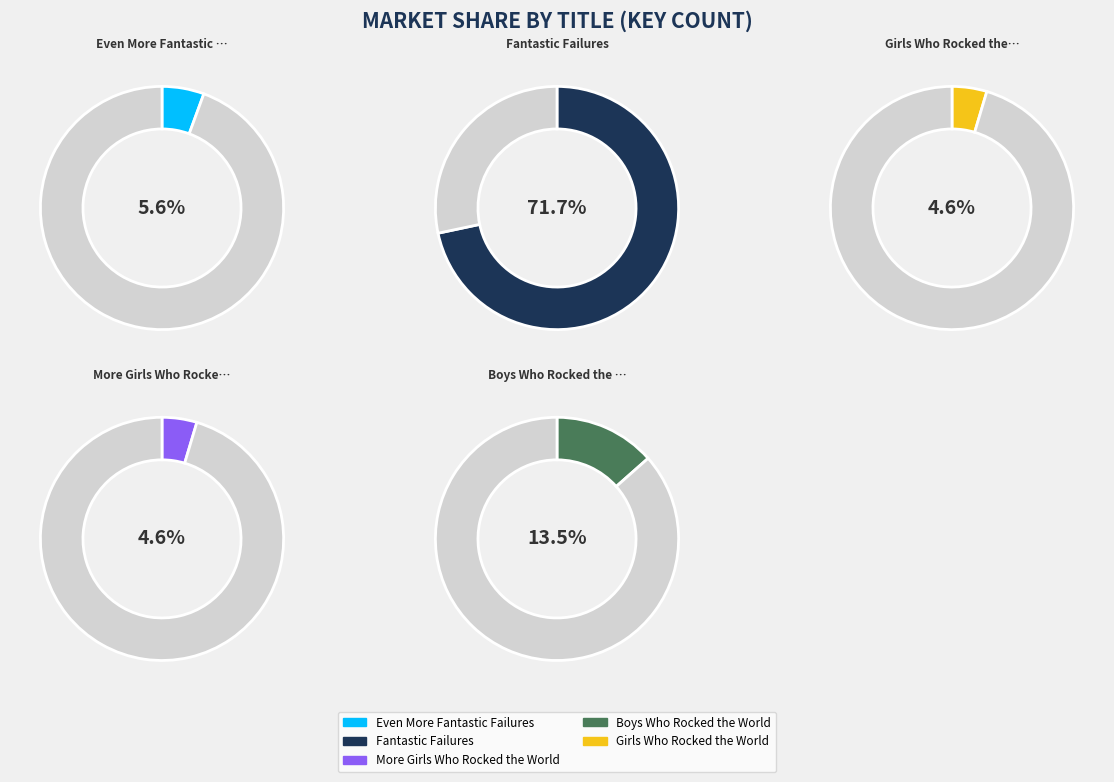

Is Fantastic Failures the majority of the pie?

Yes